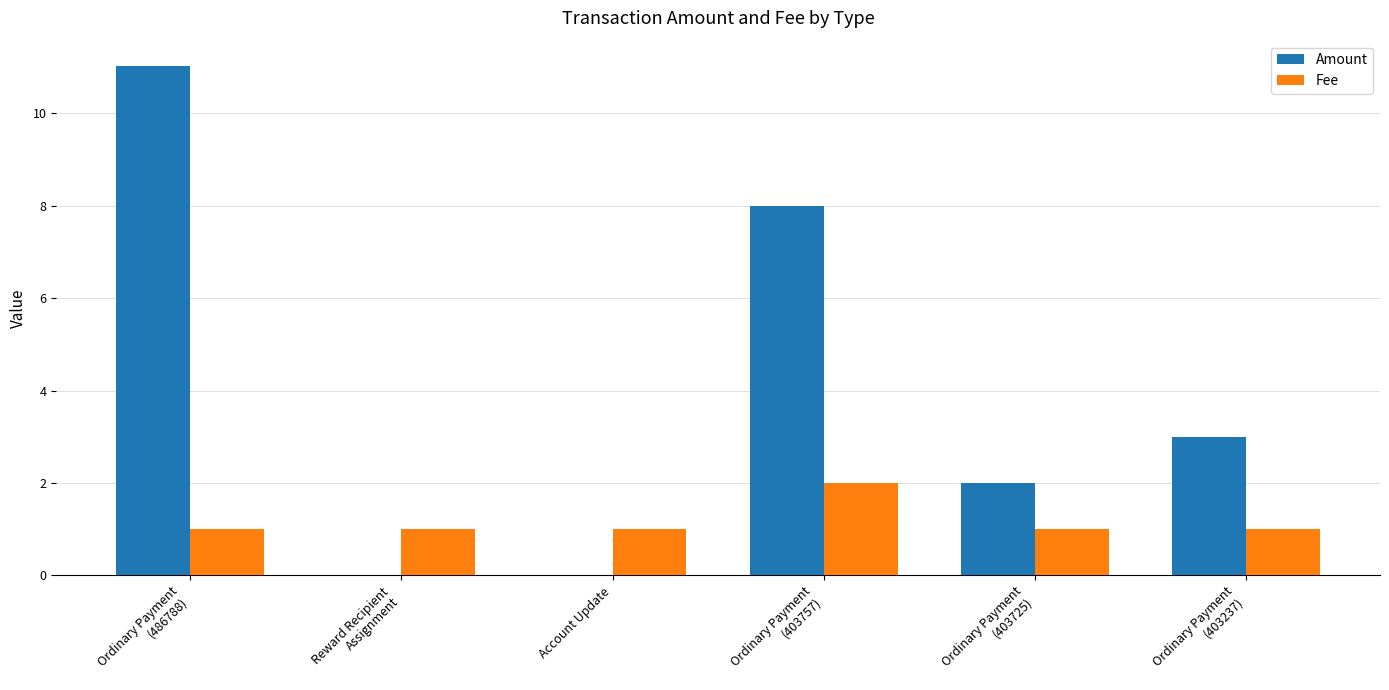

Where is Amount nearest to the value 5?

Ordinary Payment
(403237)